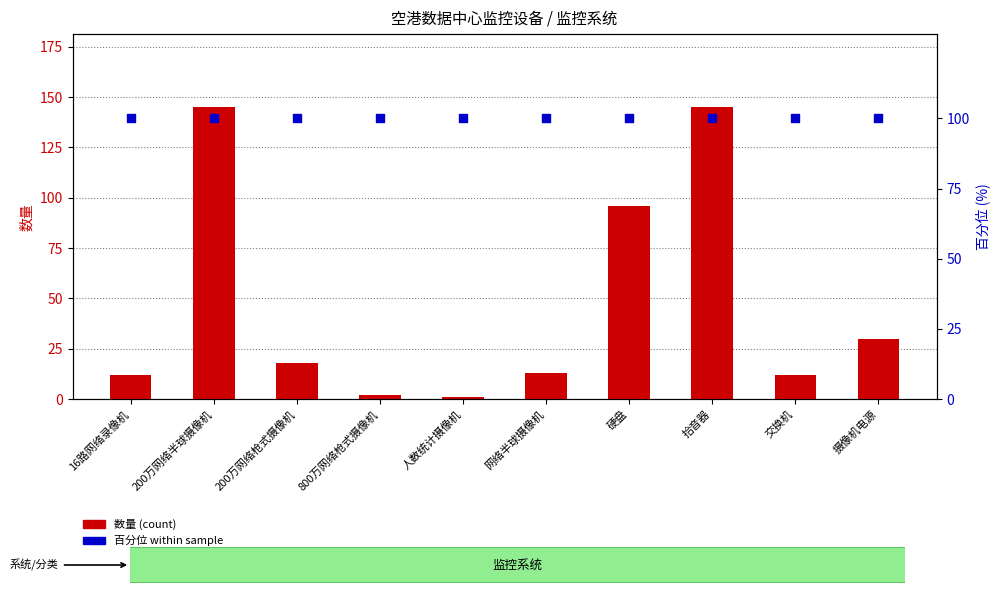

At how many categories does at least one series exceed 30?

10